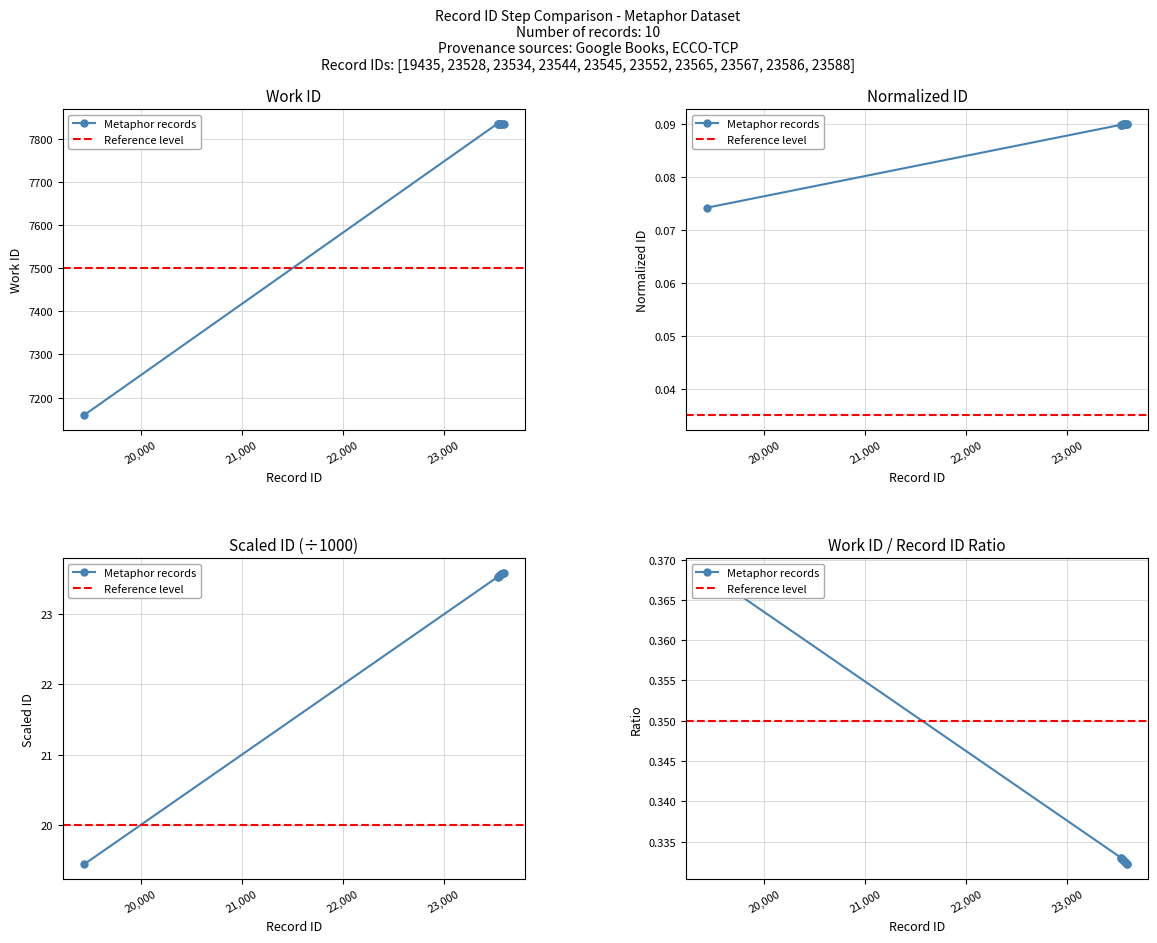

Reading left to right, extract all data points from this chart.

7159	7835	7835	7835	7835	7835	7835	7835	7835	7835